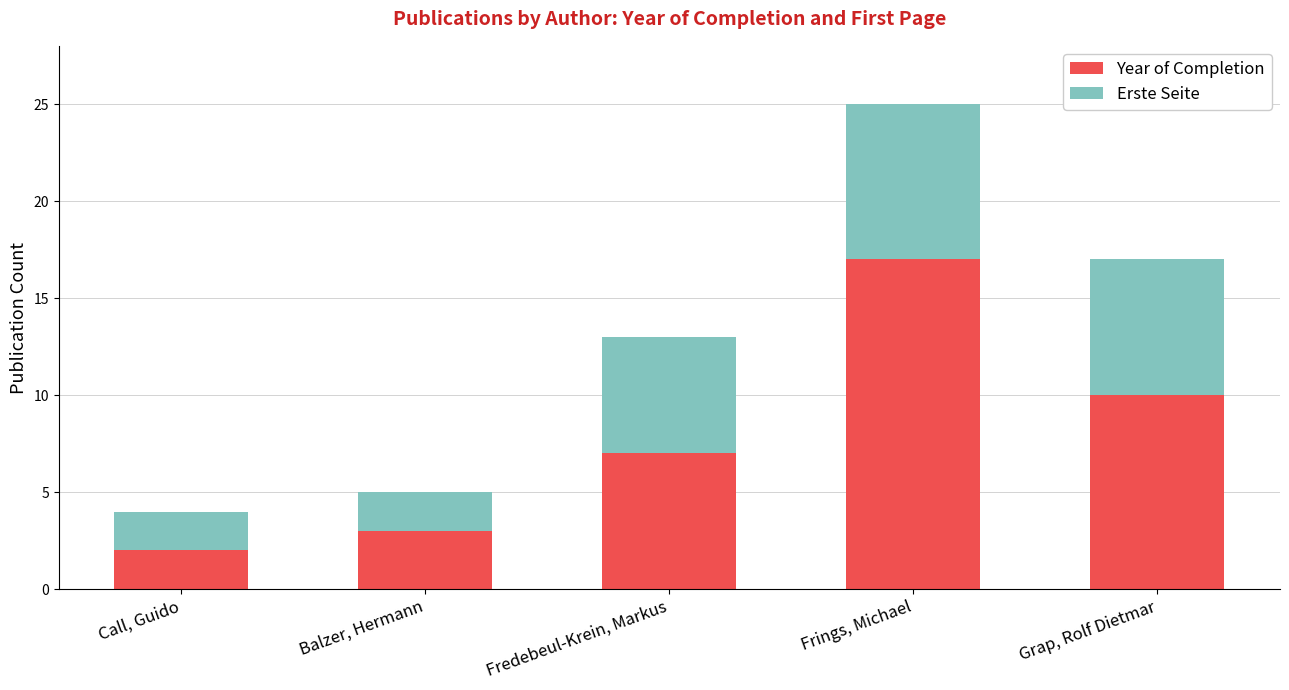

How many data points does each series have?

5